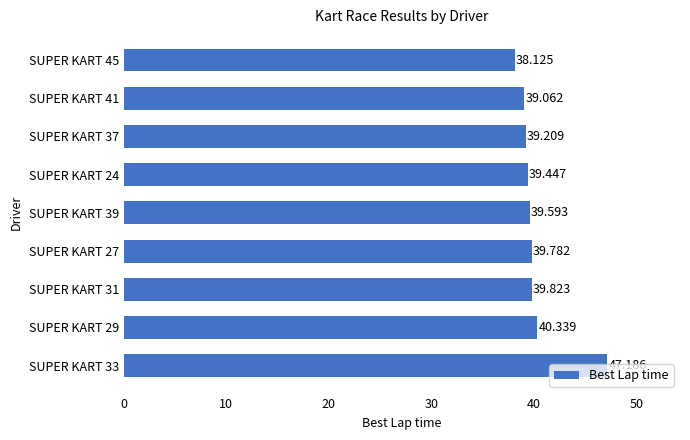

Does the chart contain any negative values?

No